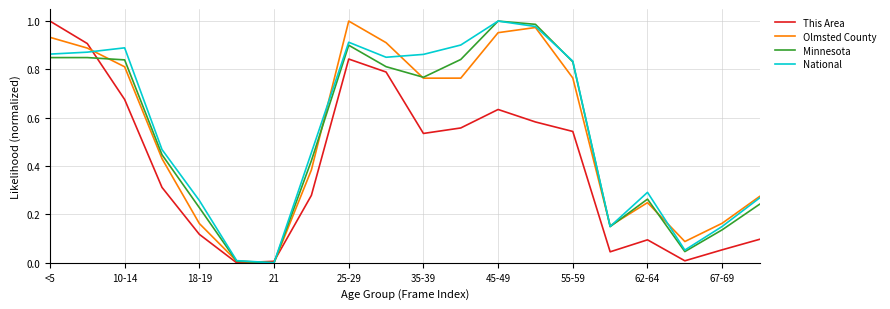

Does the chart have visible grid lines?

Yes